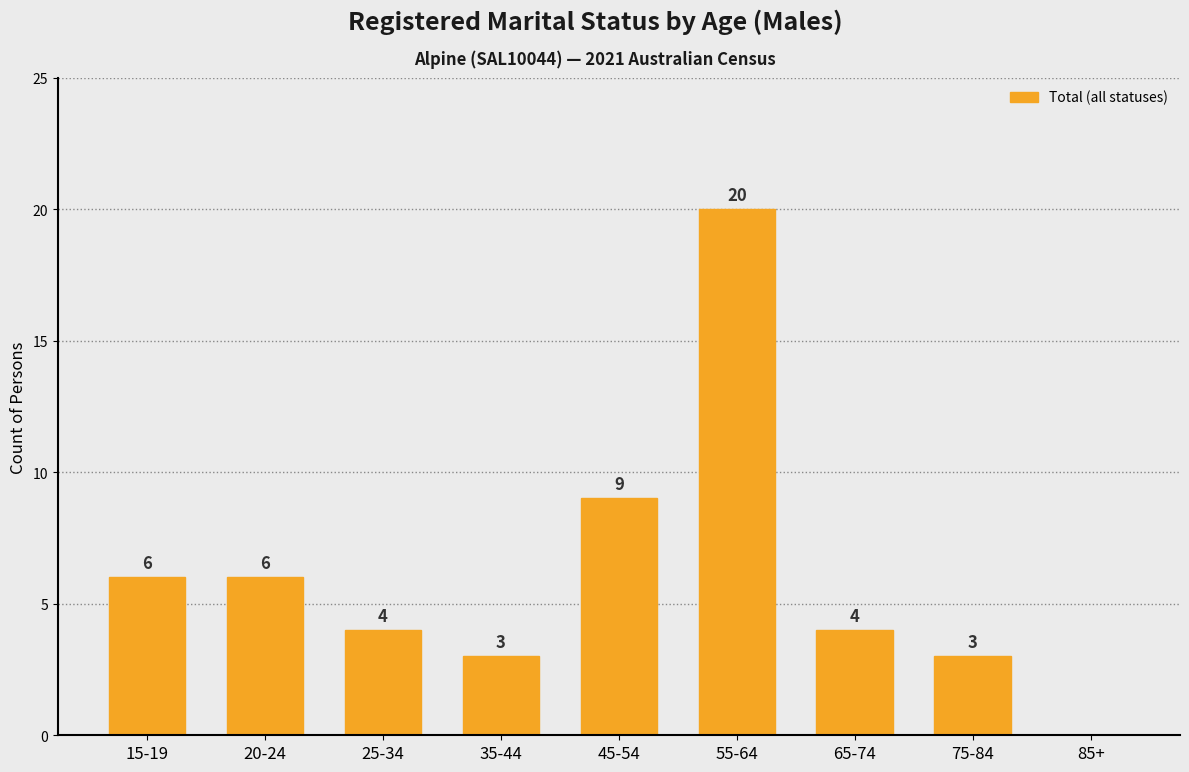

What is the maximum value shown in the chart?

20